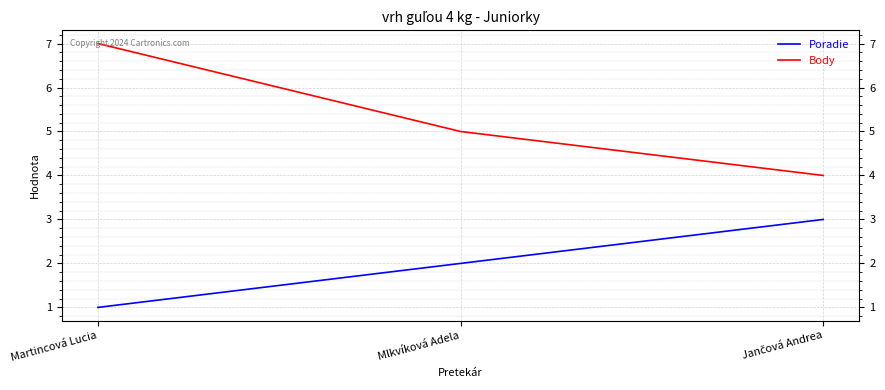

Rank the series by their maximum value, from lowest to highest.

Poradie, Body